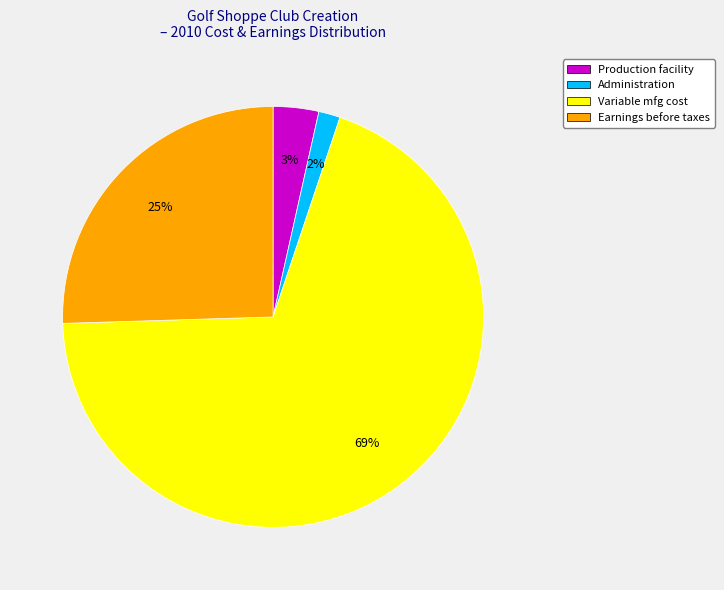

To the nearest percent, what is the average slice percentage?

25%